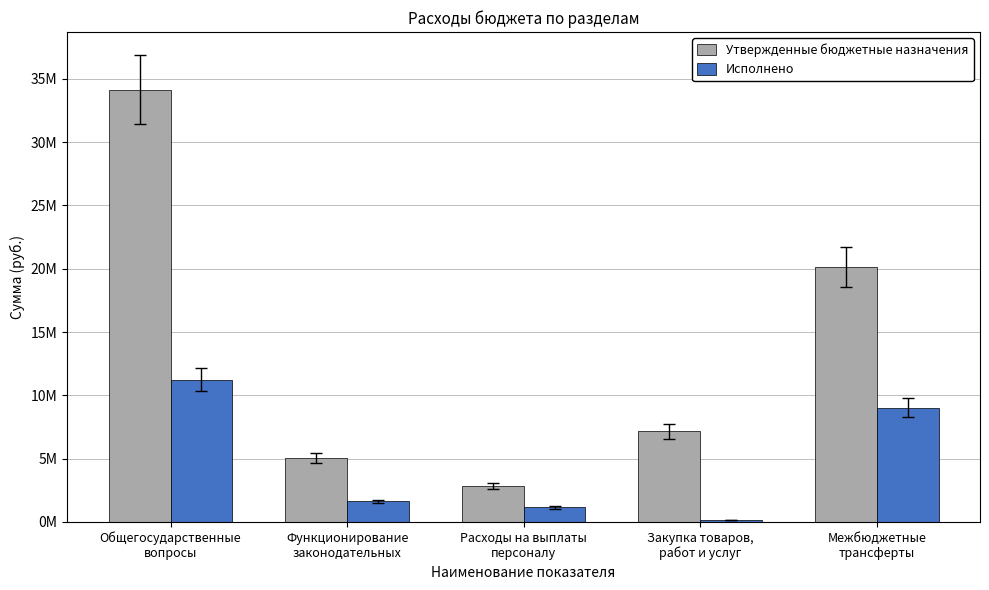

Rank the series by their maximum value, from lowest to highest.

Исполнено, Утвержденные бюджетные назначения